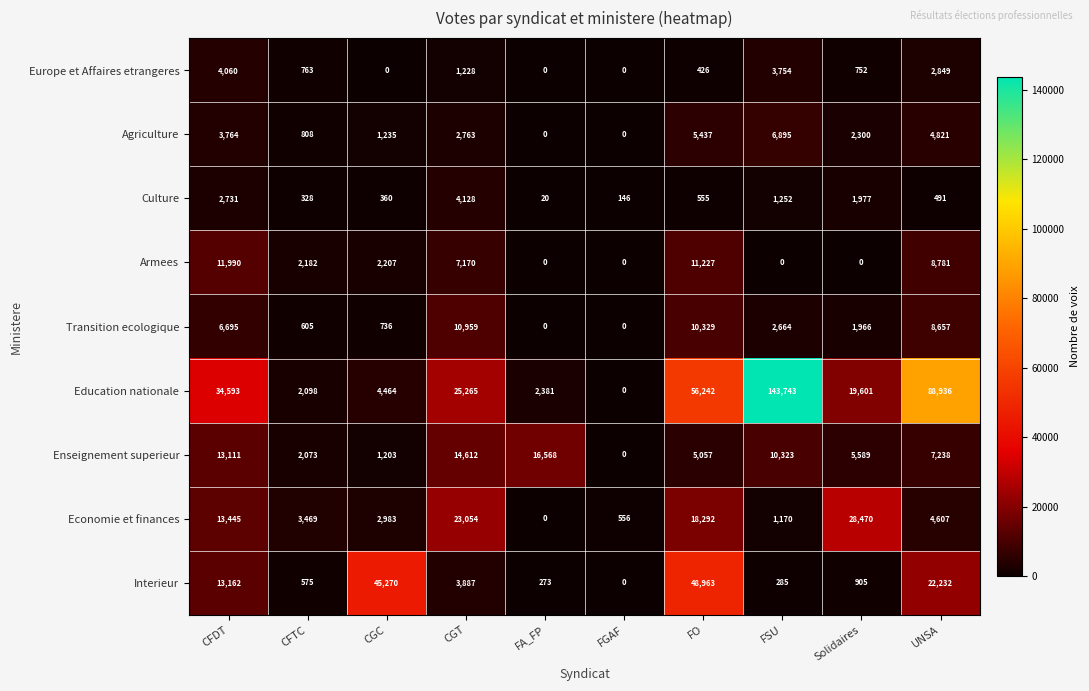

List the labels in order of Culture value, largest first.

CGT, CFDT, Solidaires, FSU, FO, UNSA, CGC, CFTC, FGAF, FA_FP